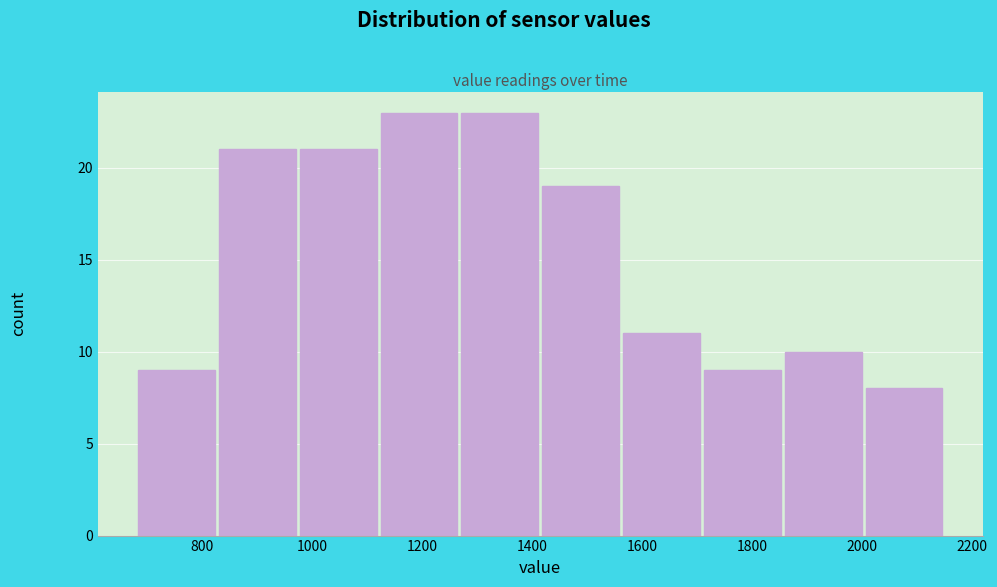

Reading left to right, list every bar in this chart as the range it spans on the x-axis followed by its height. Neither the bar edges nor the heights are printed on the chart, so give them approximately, as read against the axes.

680 to 820: 9
820 to 980: 21
980 to 1120: 21
1120 to 1260: 23
1260 to 1420: 23
1420 to 1560: 19
1560 to 1700: 11
1700 to 1860: 9
1860 to 2000: 10
2000 to 2160: 8